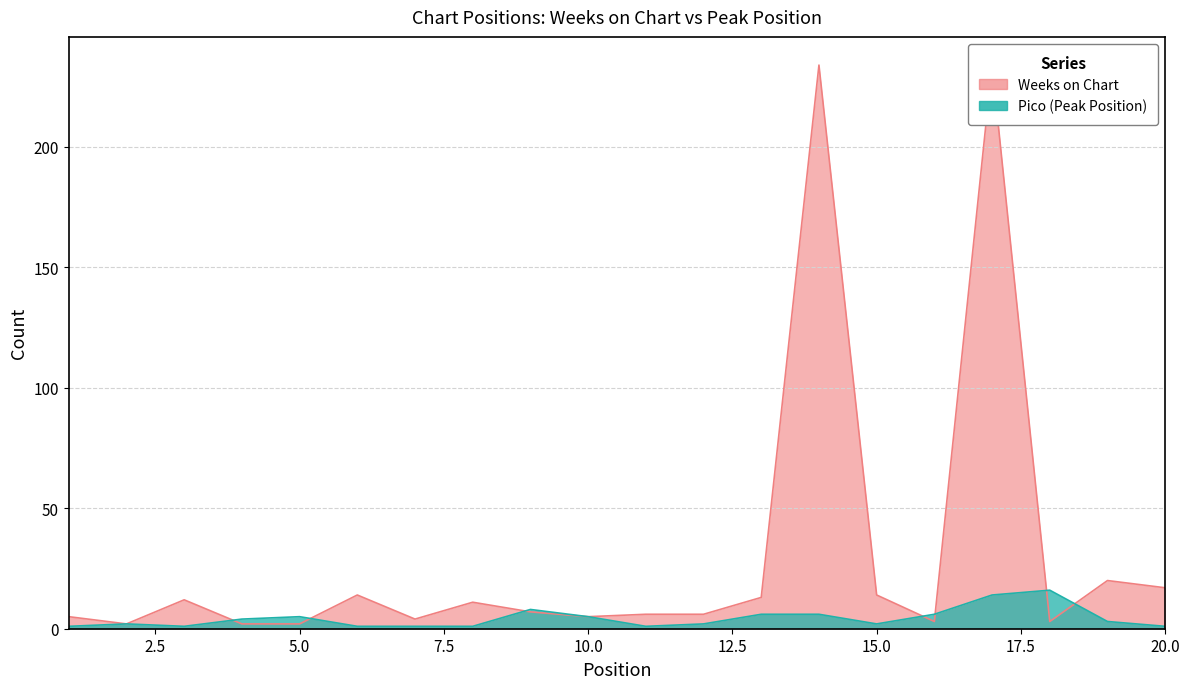

What is the total value across all series at 11?

7